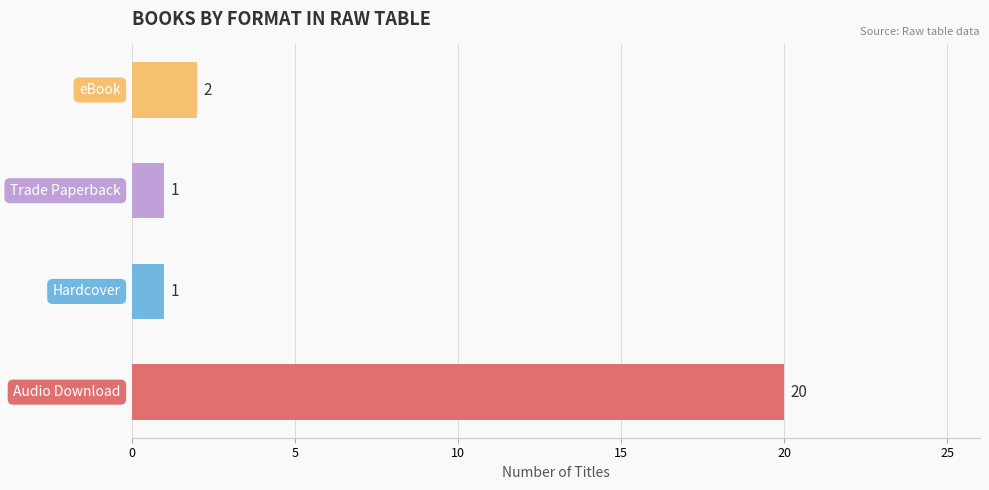

What is the sum of all values?

24